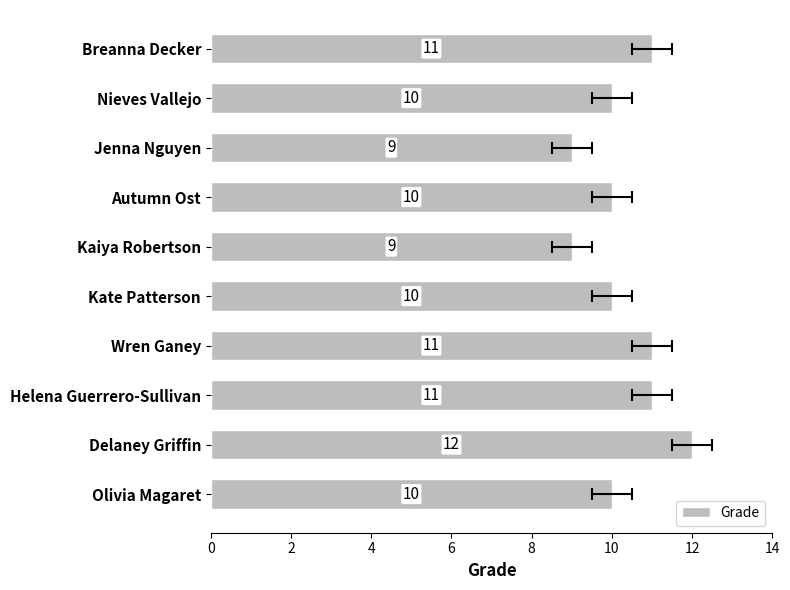

What is the sum of all values?

103